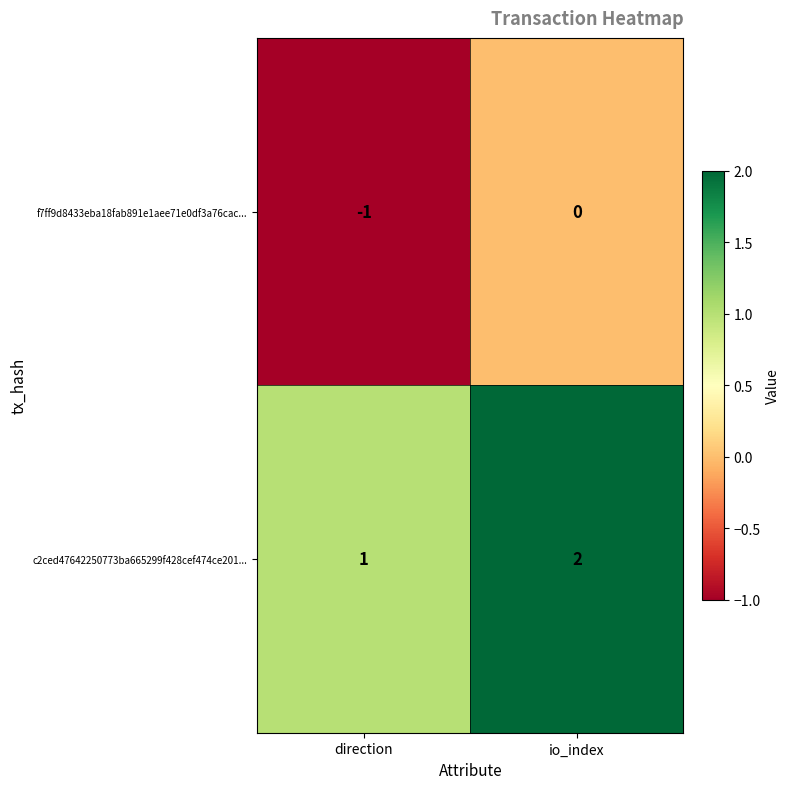

The c2ced47642250773ba665299f428cef474ce201... series shows 1 at direction. True or false?

True